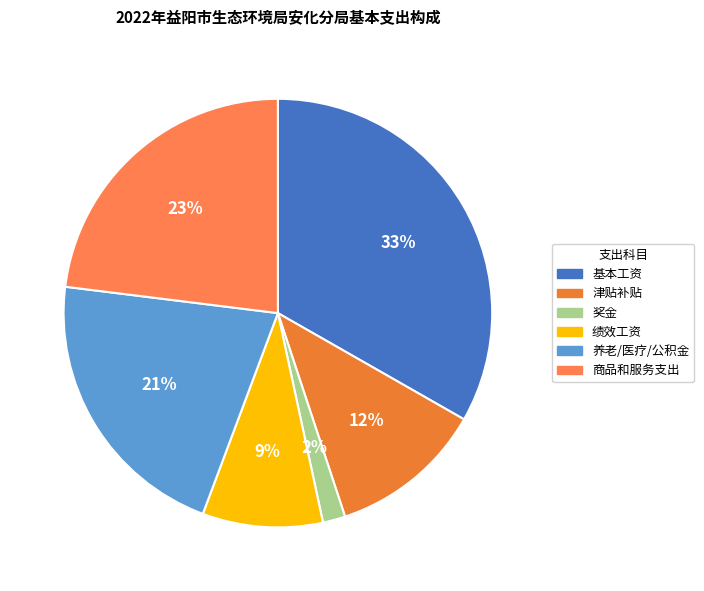

Which slice is the largest?

基本工资